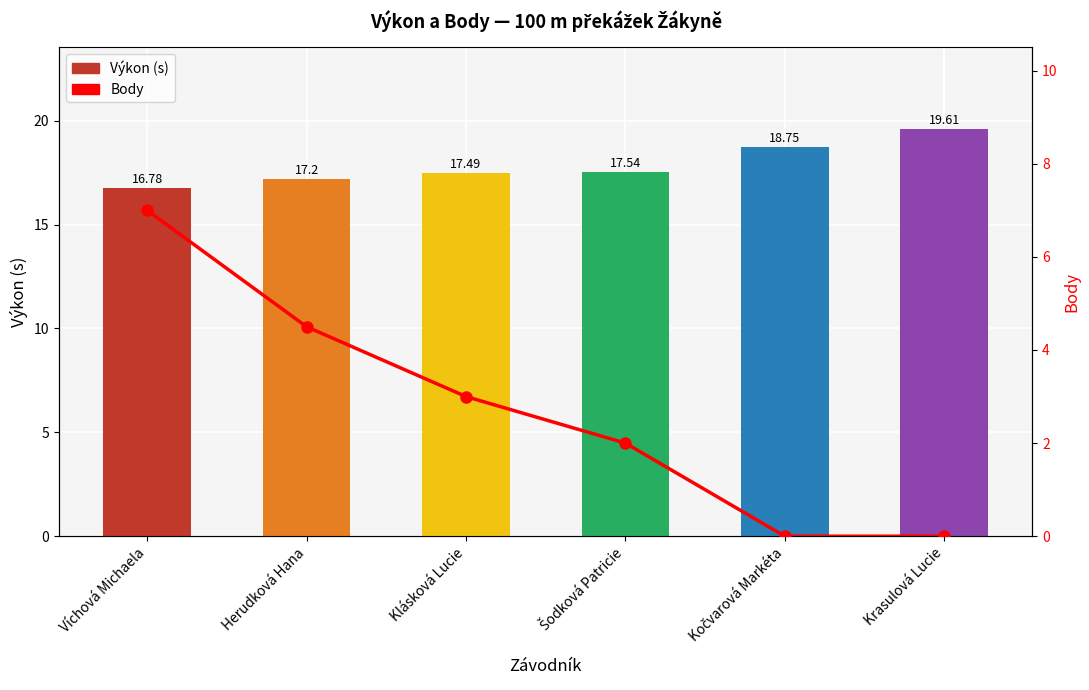

At which category is the sum across all series the highest?

Víchová Michaela